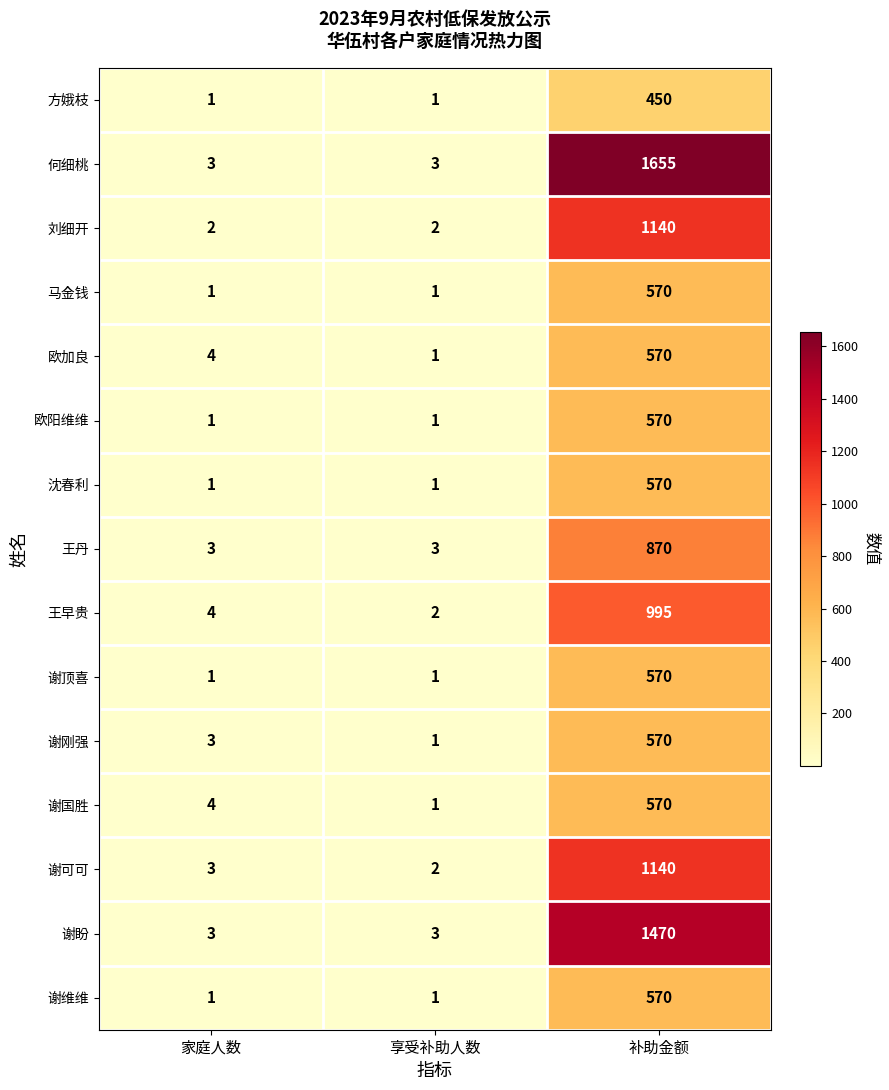

Between 享受补助人数 and 补助金额, which series saw the biggest shift?

何细桃